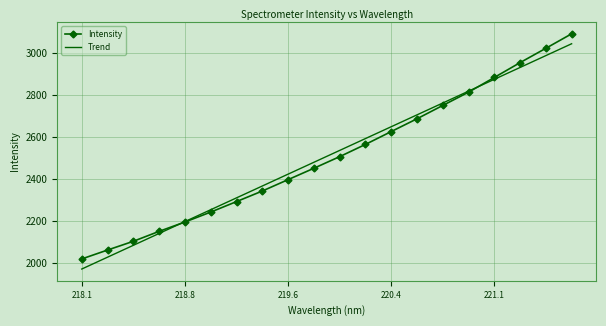

What is the minimum value shown in the chart?

1970.5